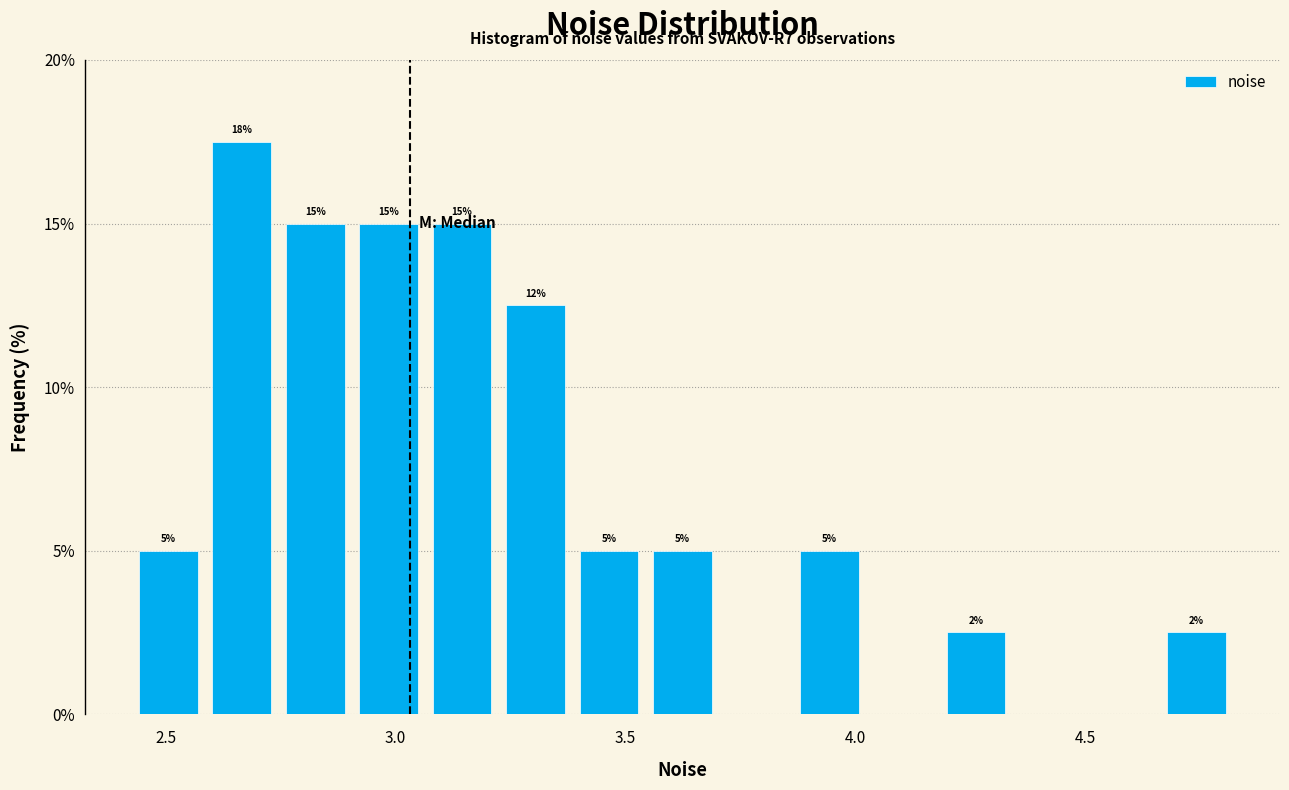

Read against the x-axis, roughly where is the centre of the tallest bar?

2.65